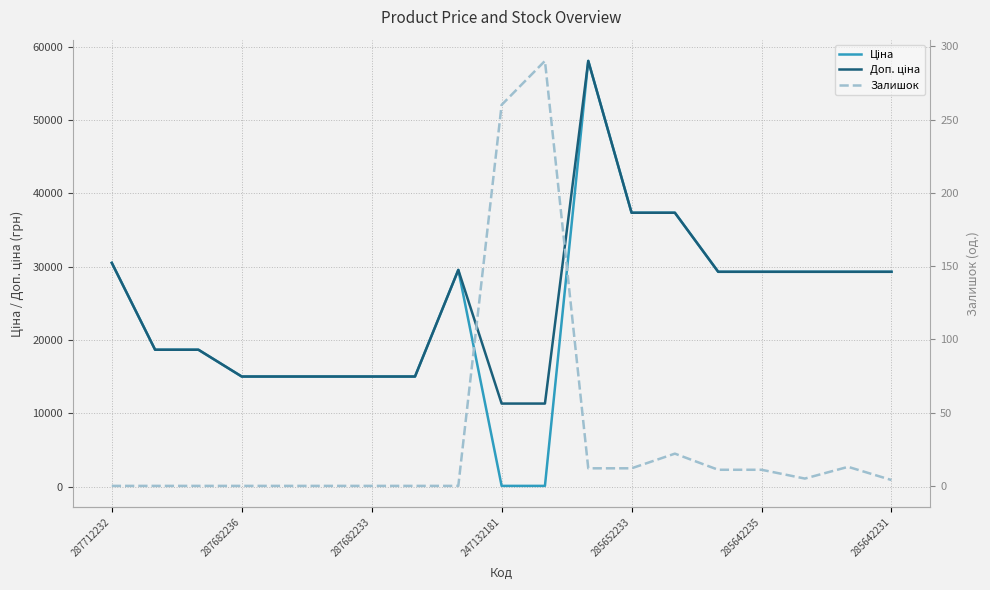

What is the value of the Доп. ціна point at the 6th from the left?

15019.2